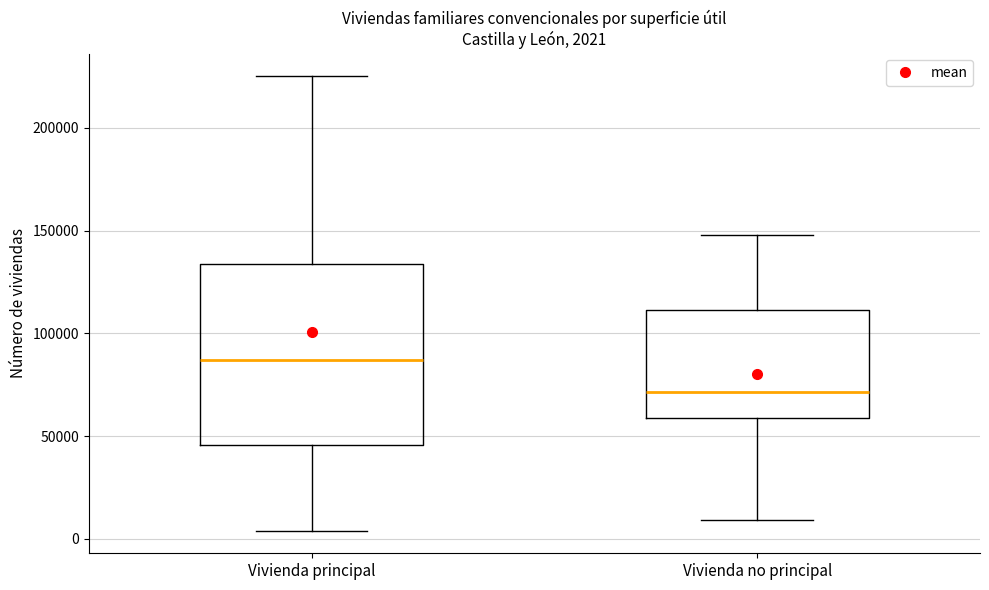

Which box's median line is the lowest?

Vivienda no principal